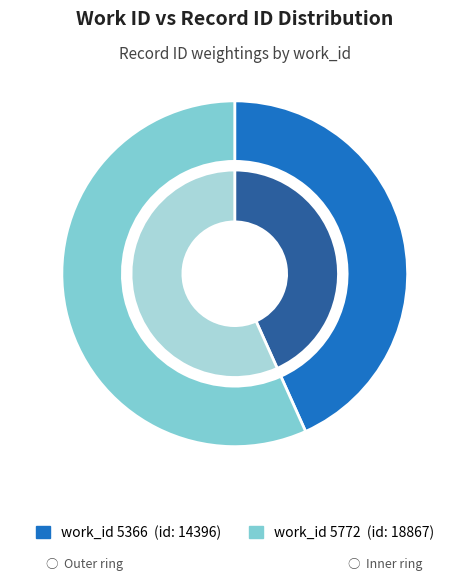

Is there a majority slice in this chart?

Yes